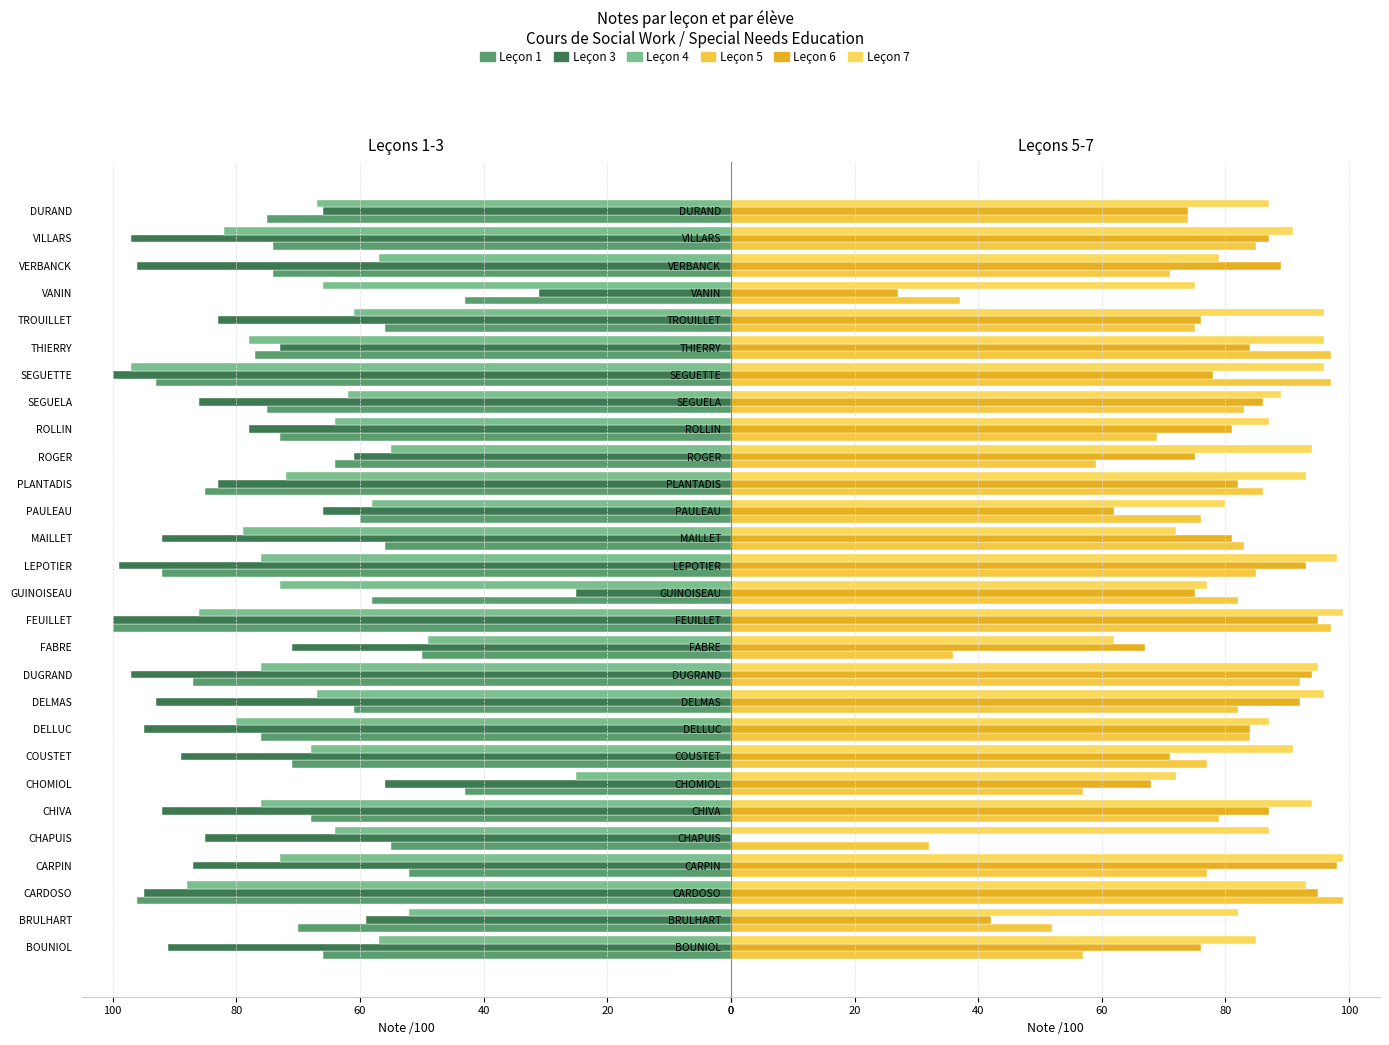

Are the bars horizontal?

Yes